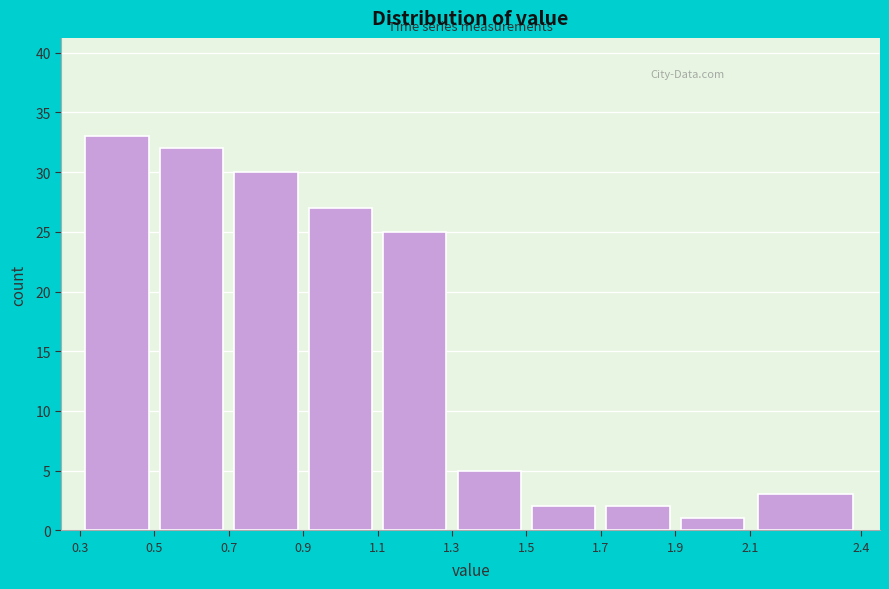

What is the height of the bar covering 1.5 to 1.7 on the x-axis? The values are not printed on the chart, so give them approximately, as read against the axis.

2